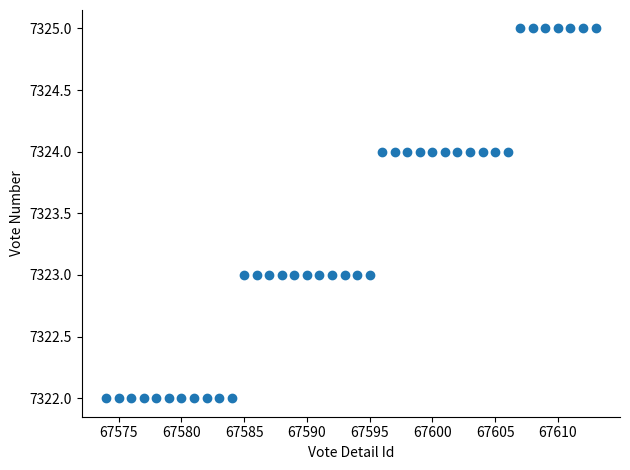

What is the range of Y values (max minus min)?

3